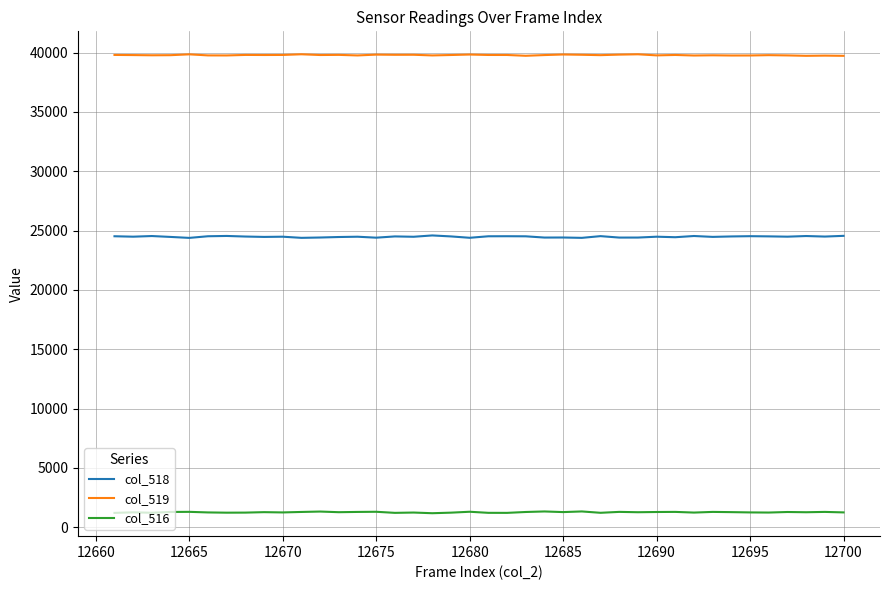

True or false: col_518 and col_519 cross at least once.

False